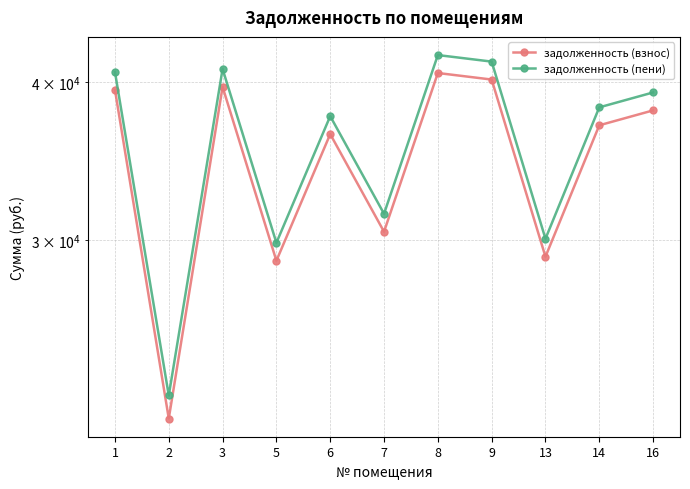

What are all the series names shown in the legend?

задолженность (взнос), задолженность (пени)